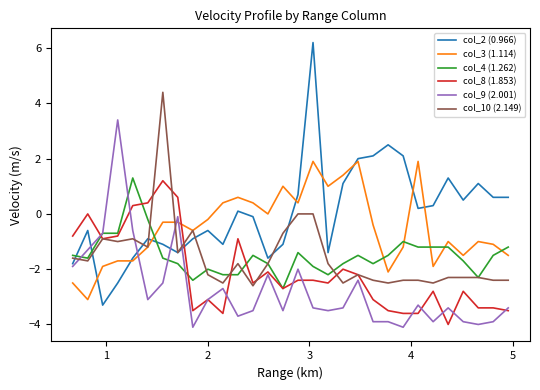

What is the maximum value shown in the chart?

6.2